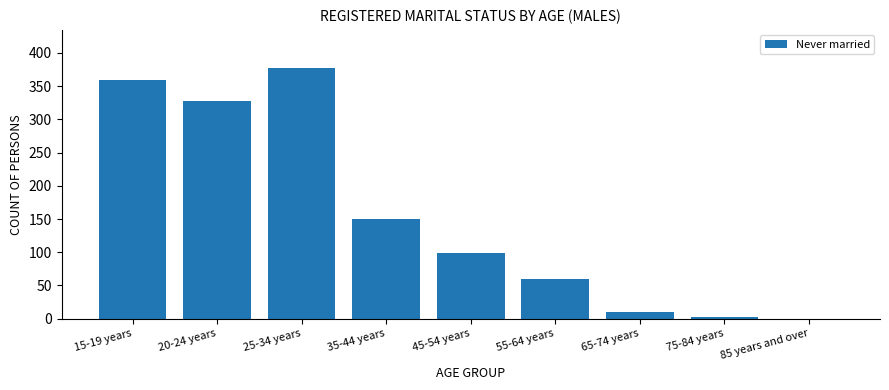

Which has a higher value, 85 years and over or 15-19 years?

15-19 years